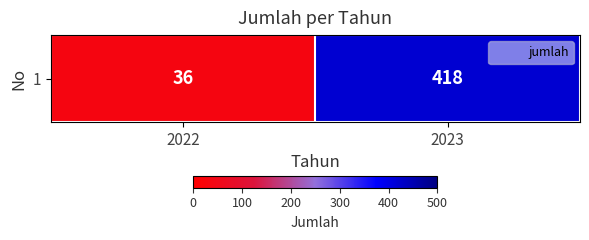

What is the approximate value at 2023, to the nearest 10?

420